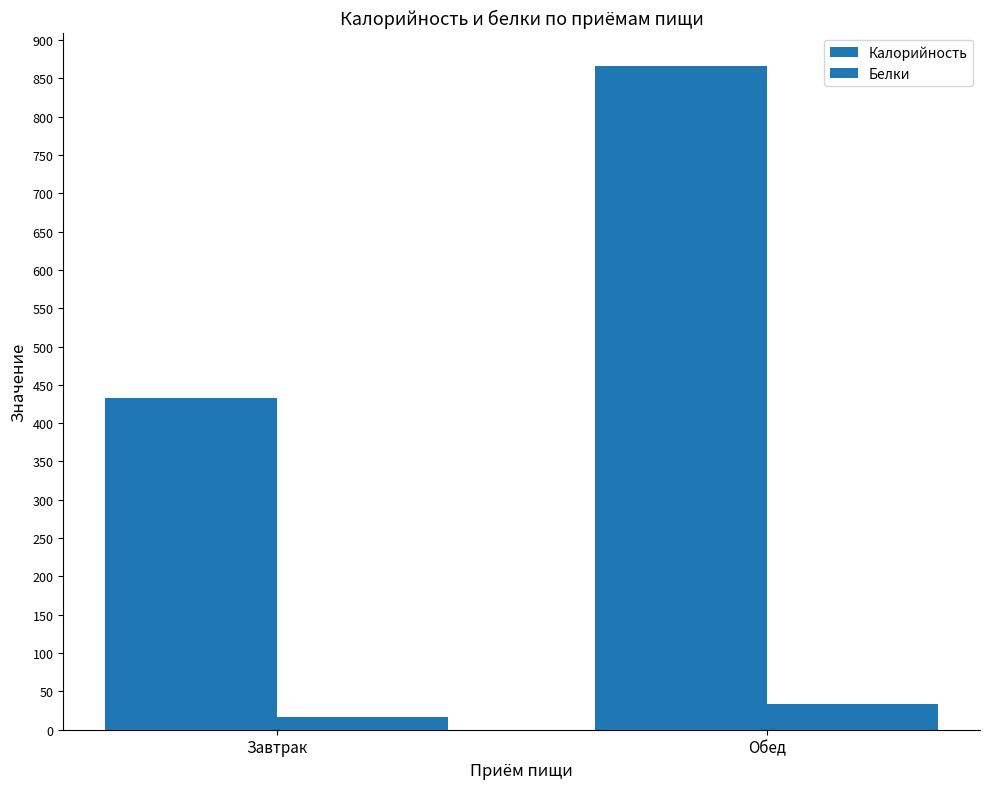

What is the value of the Калорийность bar at the 2nd from the left?

866.3